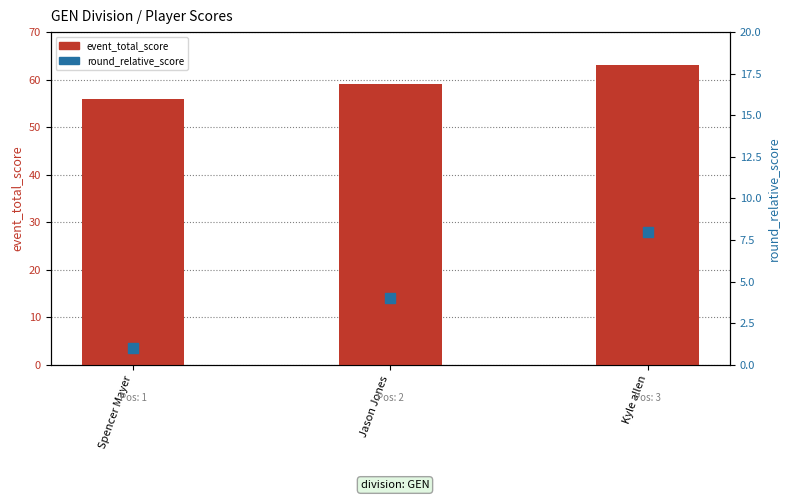

Which series has the widest spread of Y values?

event_total_score